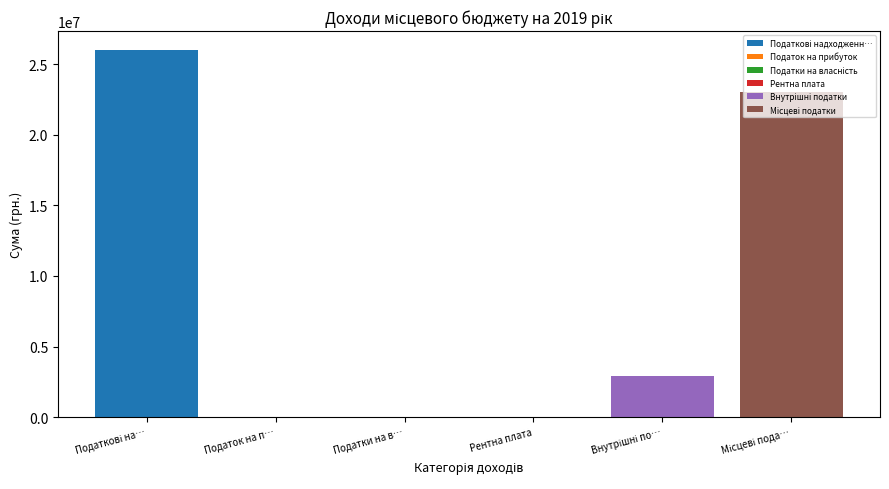

Which series has the widest spread of values?

Податкові надходження